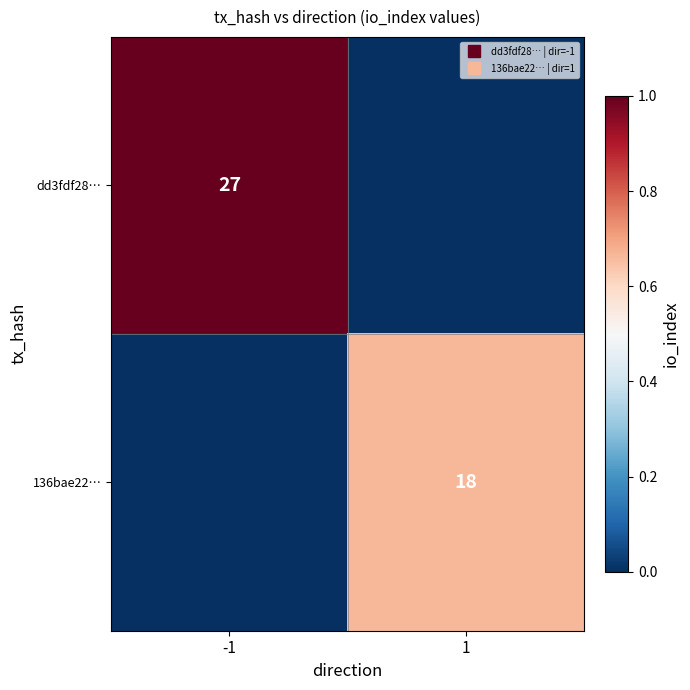

The value of 136bae22… at -1 is -10. True or false?

False